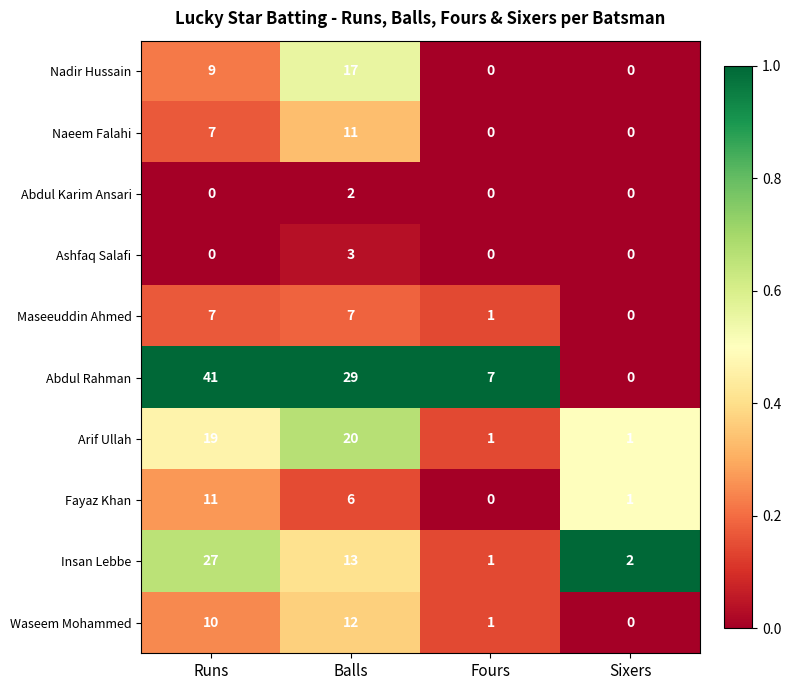

Count the Abdul Rahman values in the range 7 to 41.

3